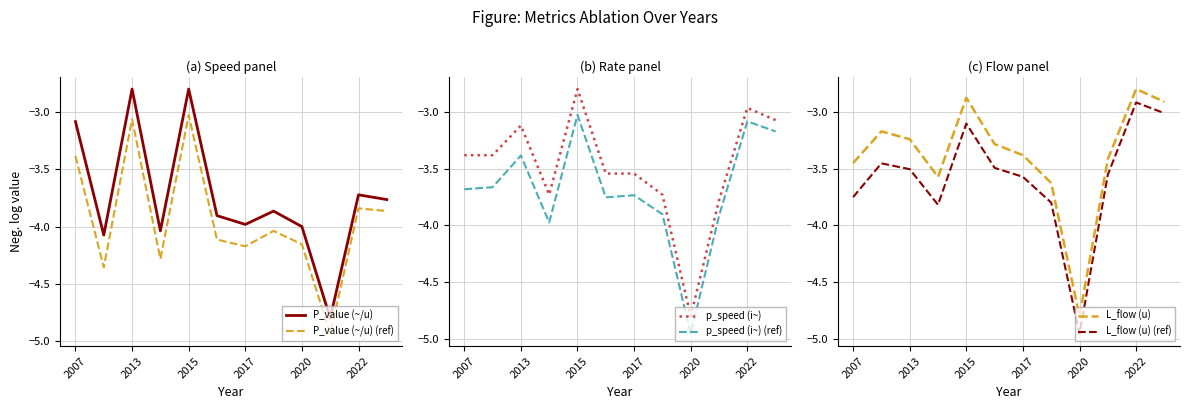

What is the lowest value of the P_value (~/u) series?

-4.8